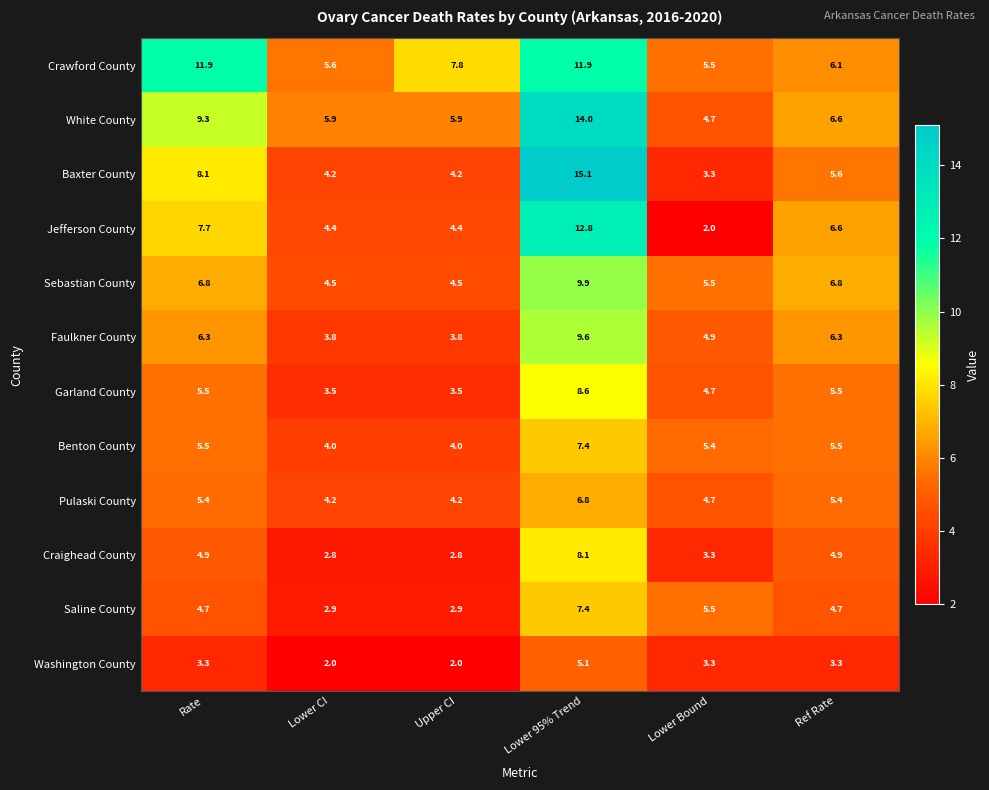

What is the minimum value for White County?

4.7